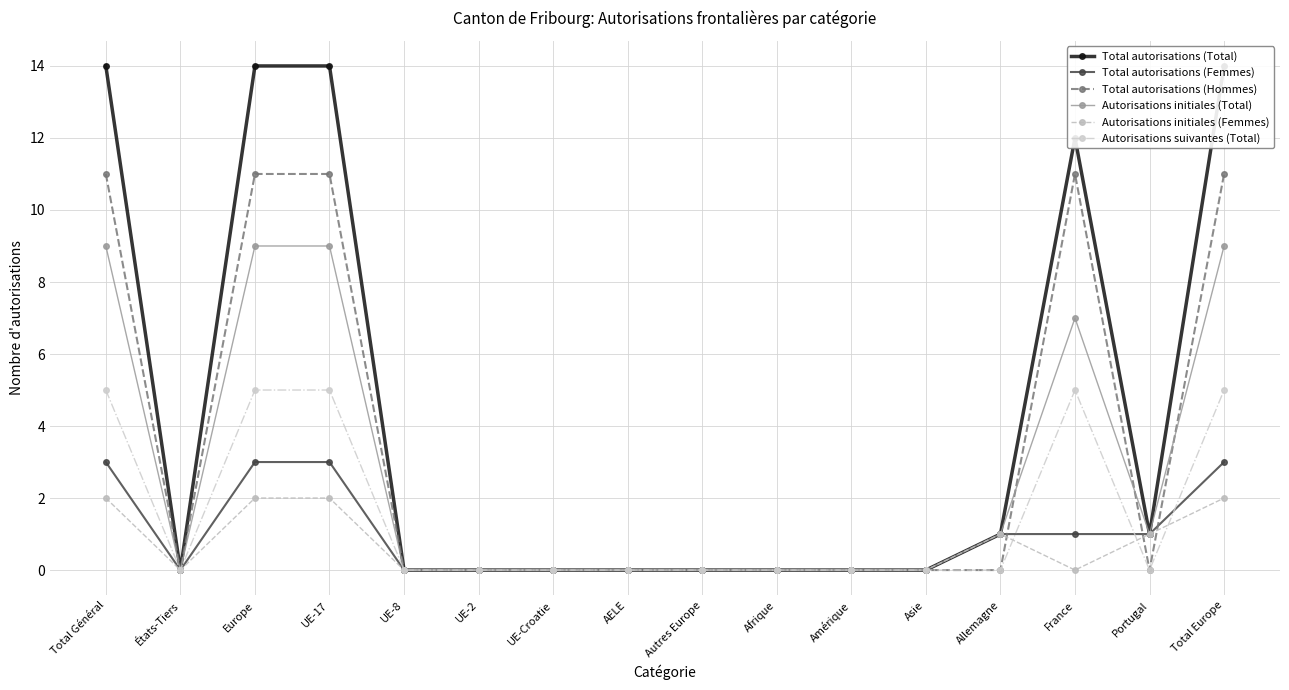

How many distinct data groups are displayed?

6